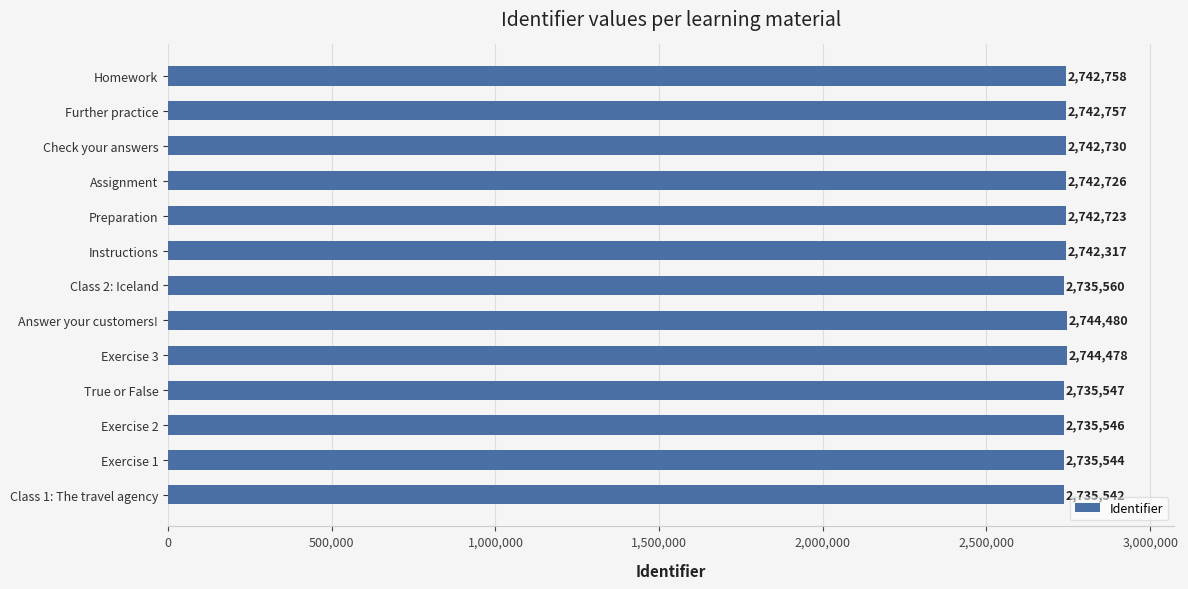

Count the number of data series in this chart.

1